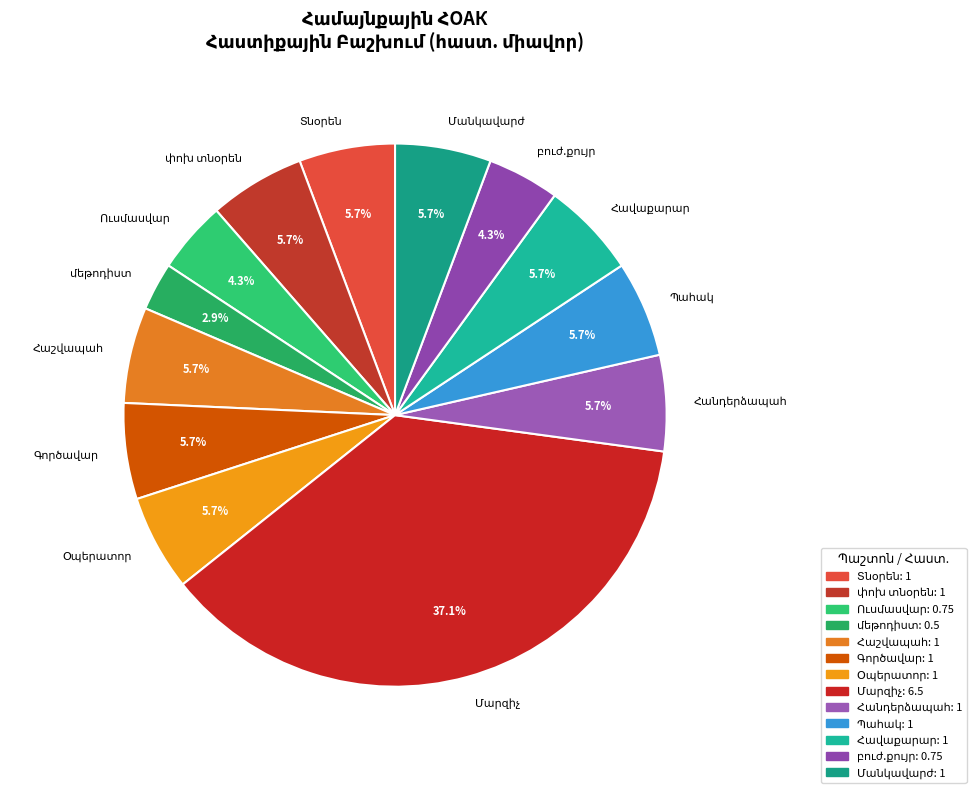

Is there any slice that represents more than half of the pie?

No